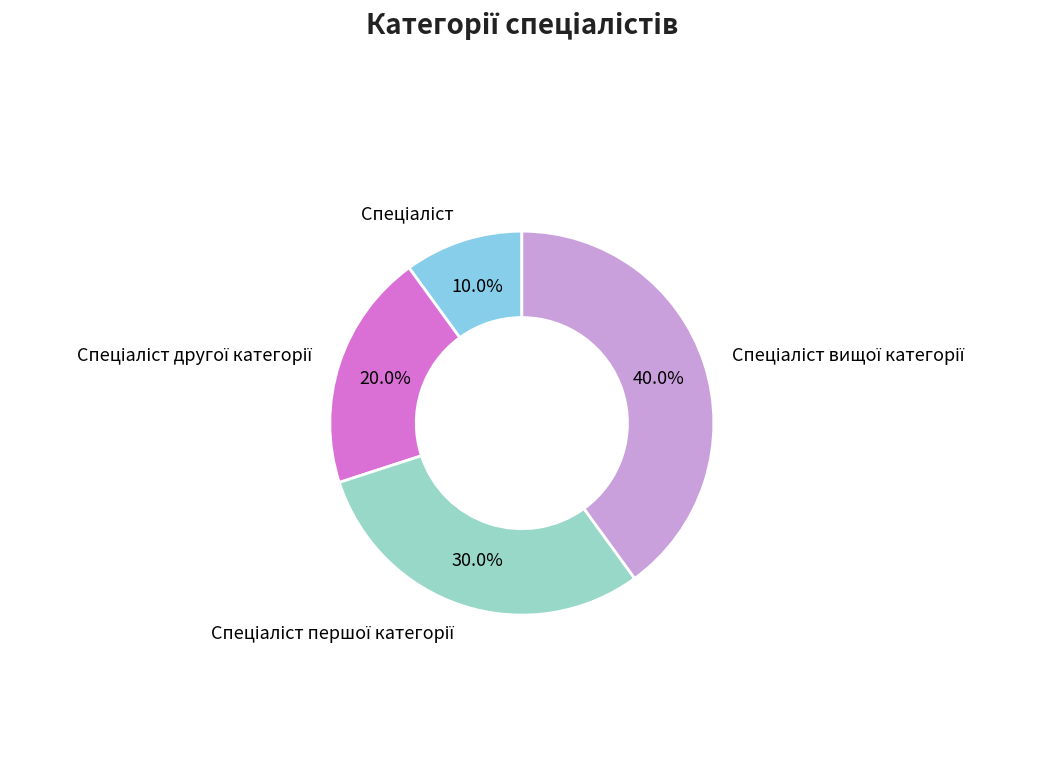

Does any single category account for the majority?

No